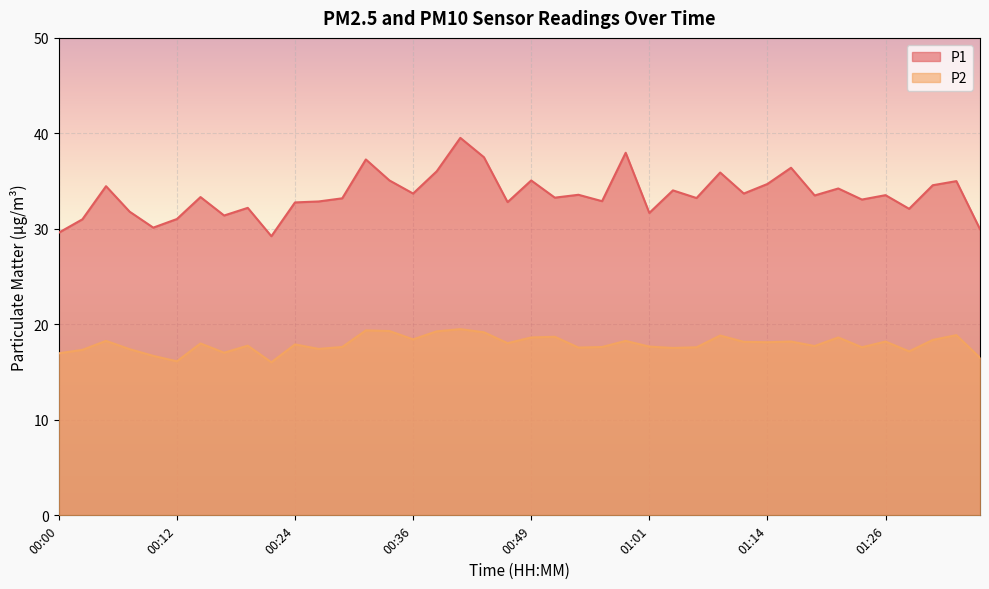

At which label does P2 first exceed 18?

00:05